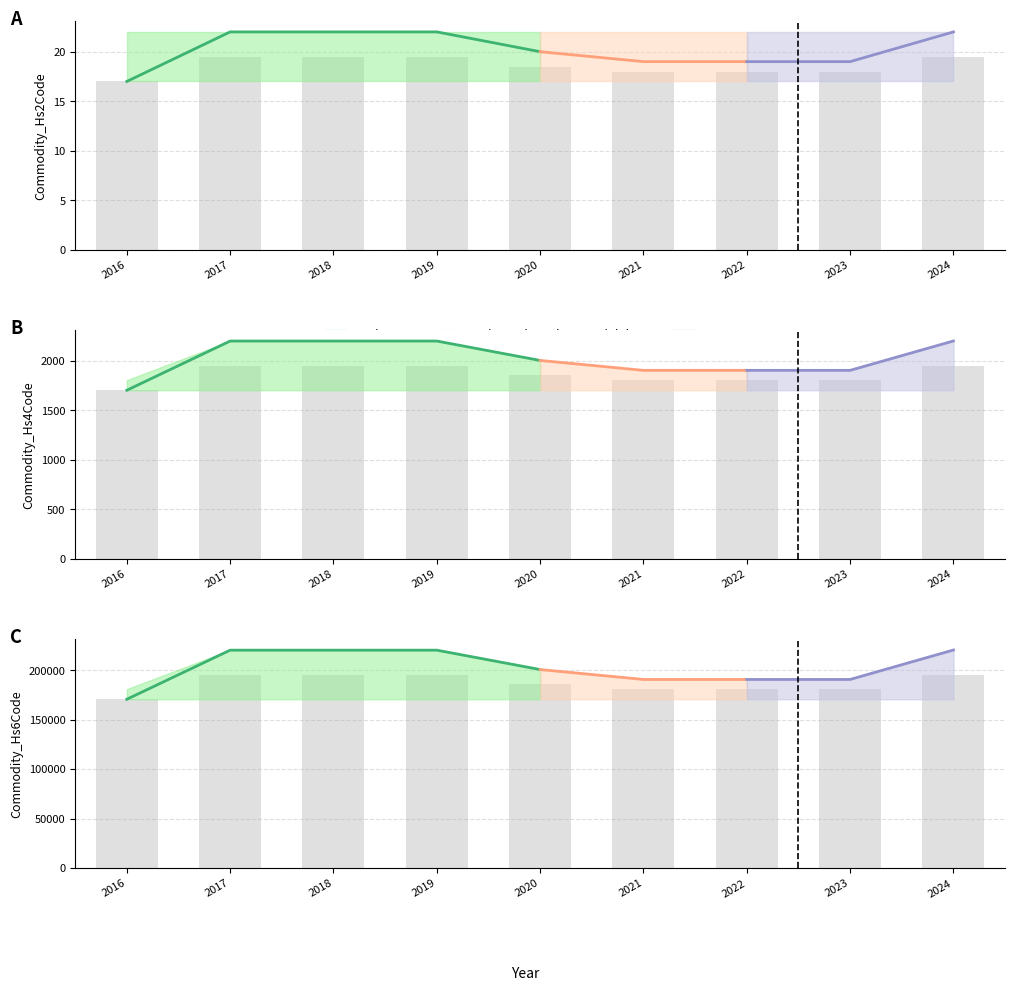

What is the difference between the second highest and second lowest values in the Commodity_Hs2Code series?

1.5